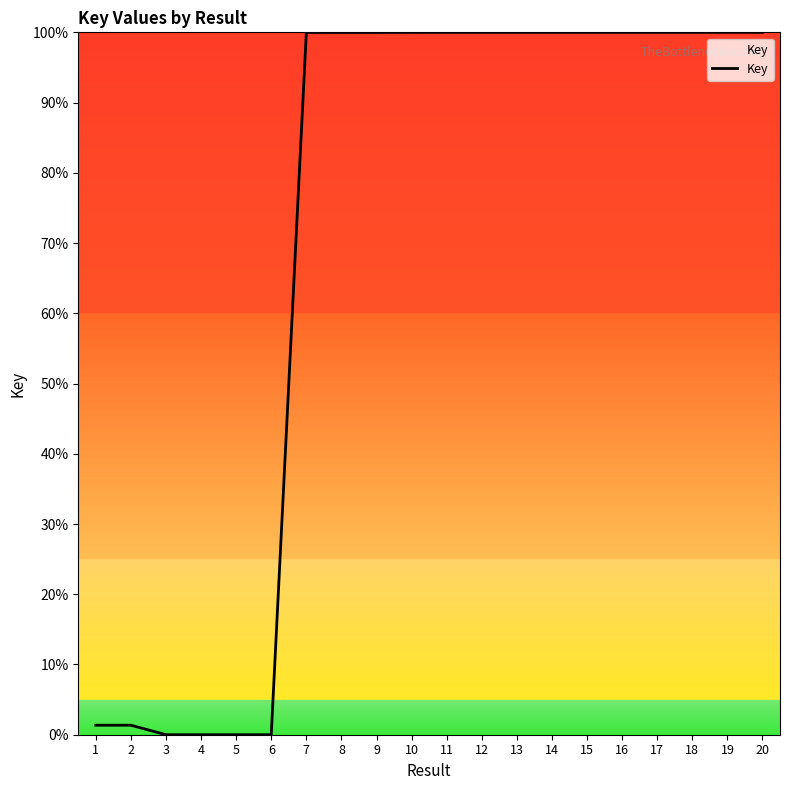

What is the maximum value shown in the chart?

100.0